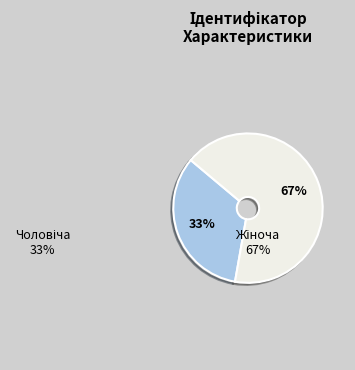

How many segments does this pie chart have?

2